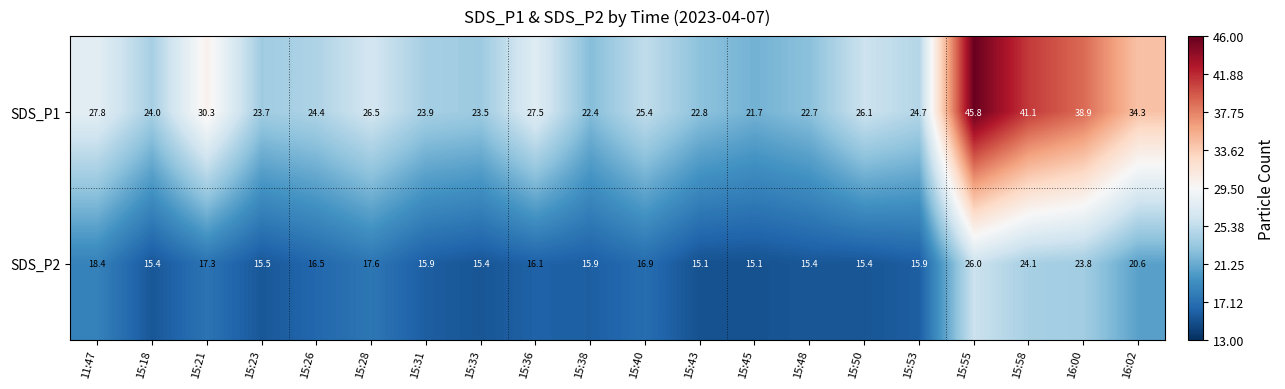

What is the maximum value shown in the chart?

45.8